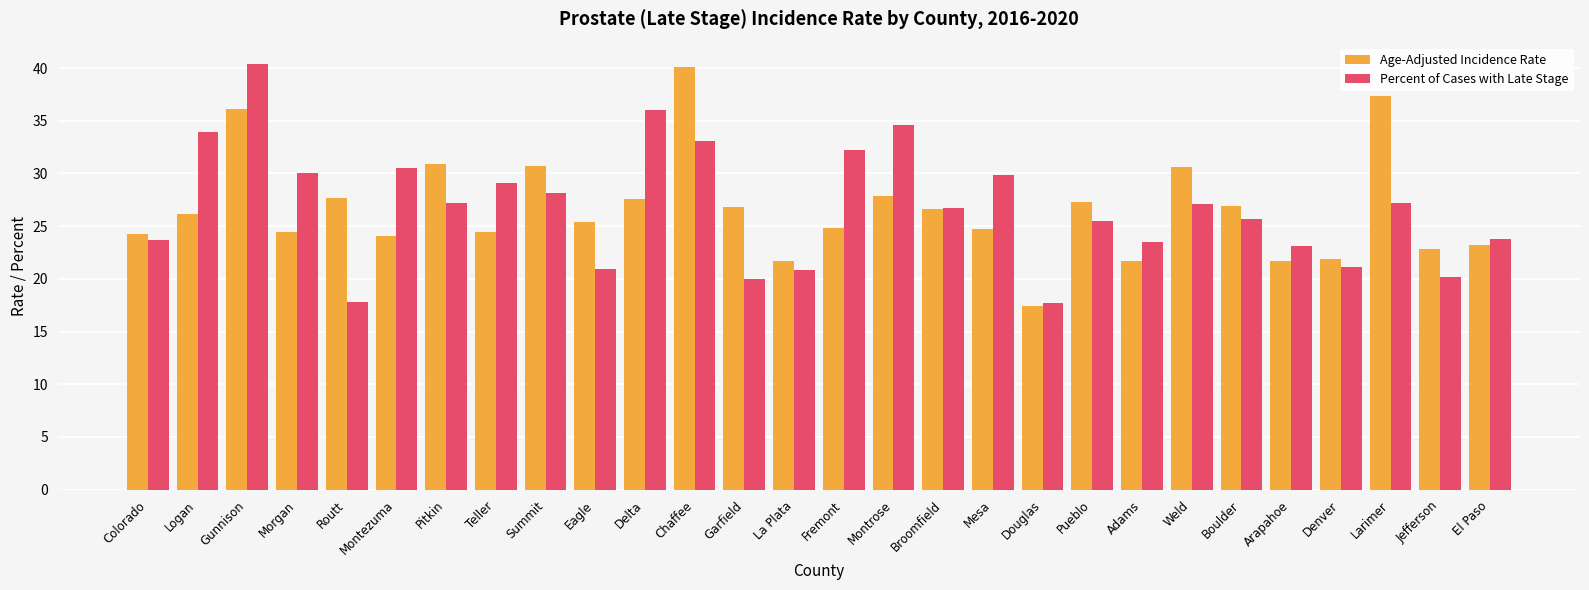

At which label does Percent of Cases with Late Stage first exceed 27?

Logan